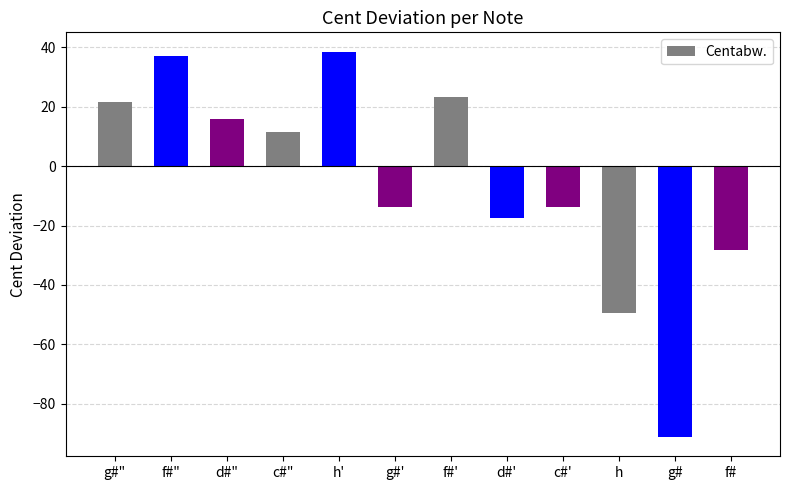

Which label corresponds to the largest value in the chart?

h'